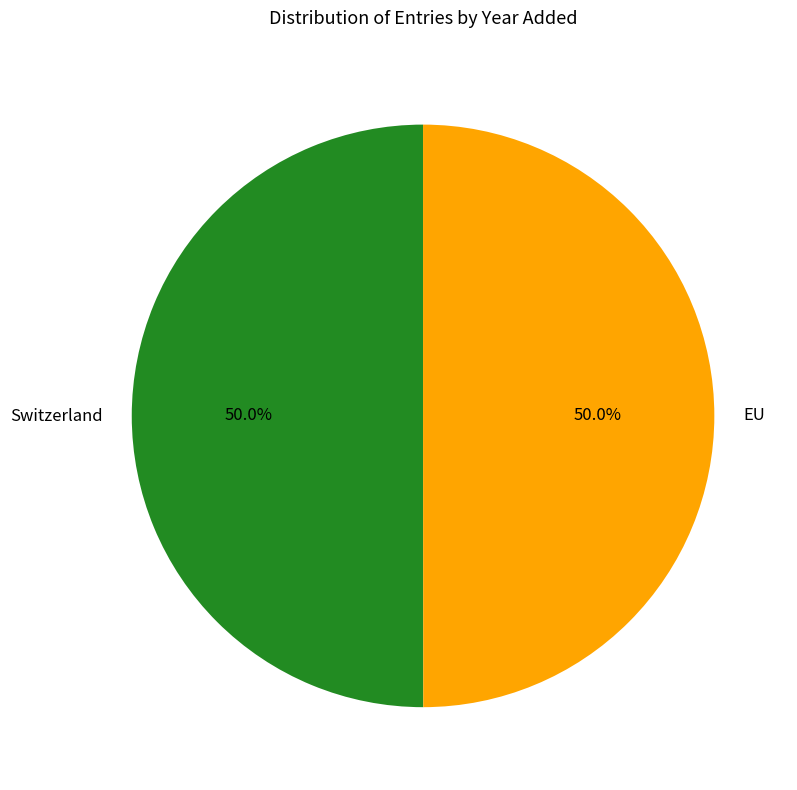

What is the total percentage of Switzerland and EU?

100.0%